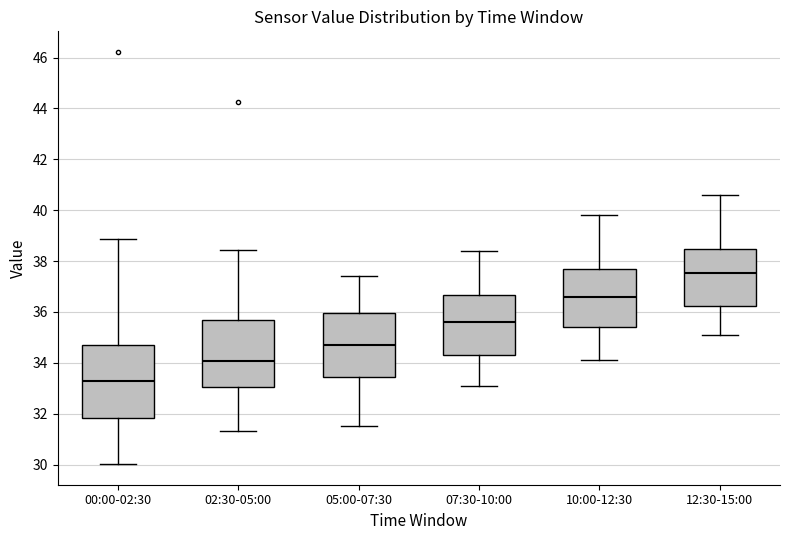

Where is the upper edge of the box for 05:00-07:30 on the y-axis? The values are not printed on the chart, so give them approximately, as read against the axis.

36.0